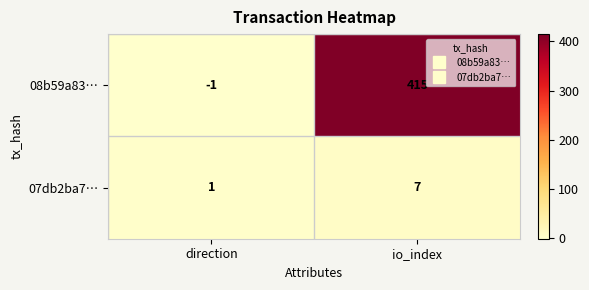

True or false: 07db2ba7… has a value of 3 at io_index.

False